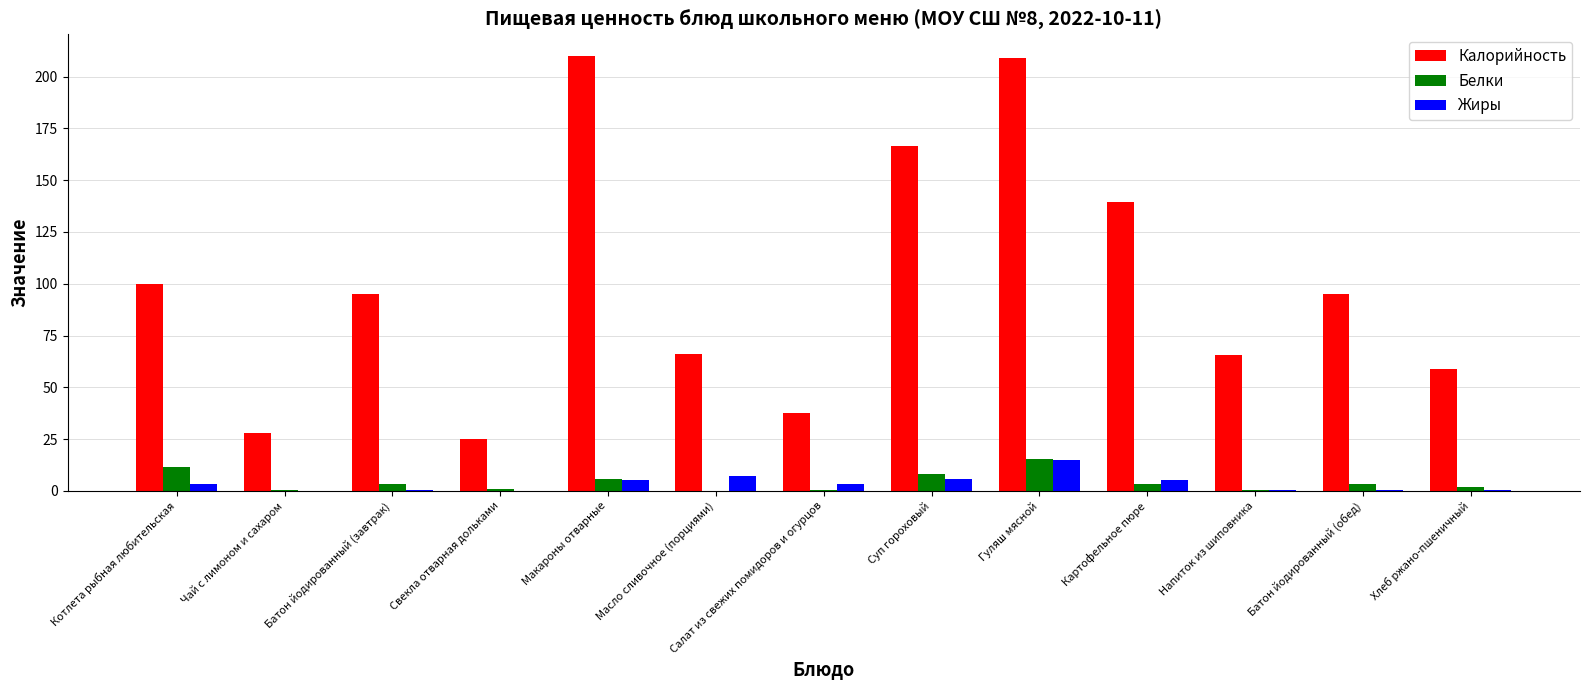

At which label does Жиры reach its peak?

Гуляш мясной